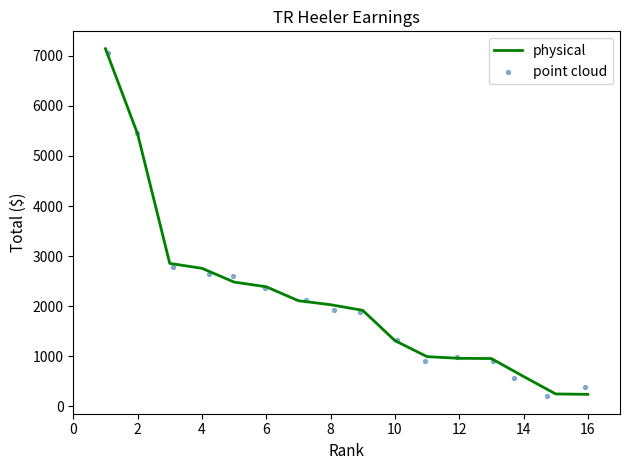

What are all the series names shown in the legend?

physical, point cloud